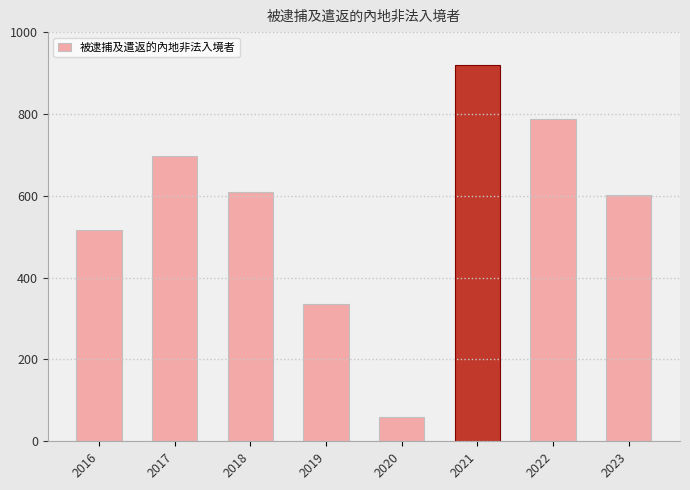

Reading right to left, transcribe all the data shown in this chart.

603	787	919	60	336	609	697	516